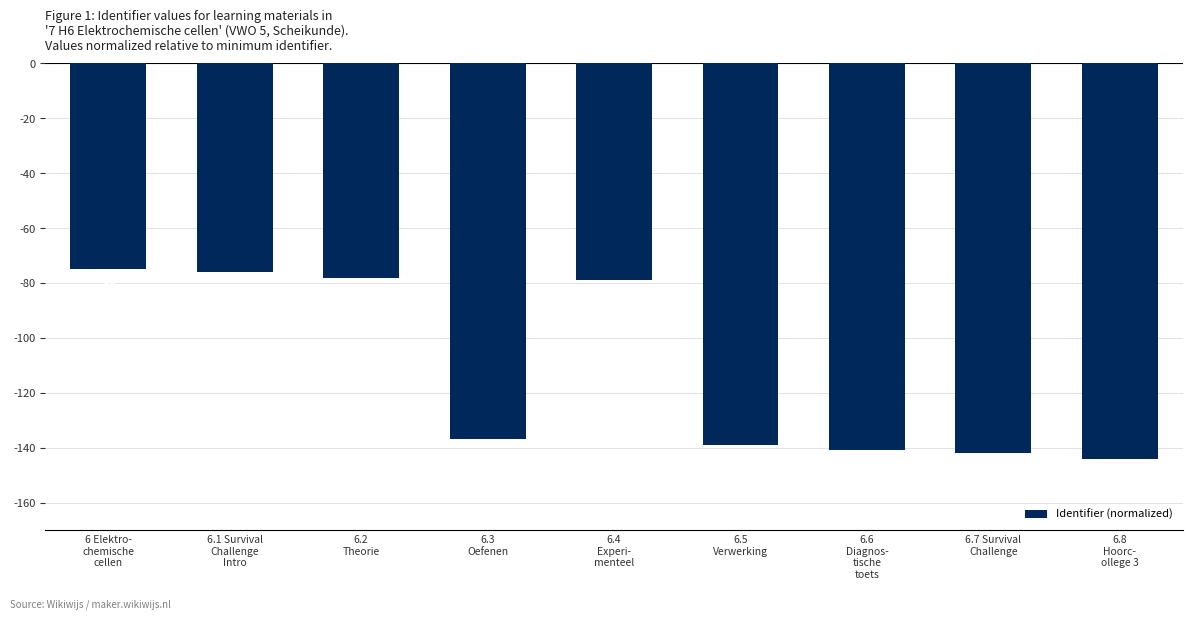

What is the value of the 7th bar from the left?

-141